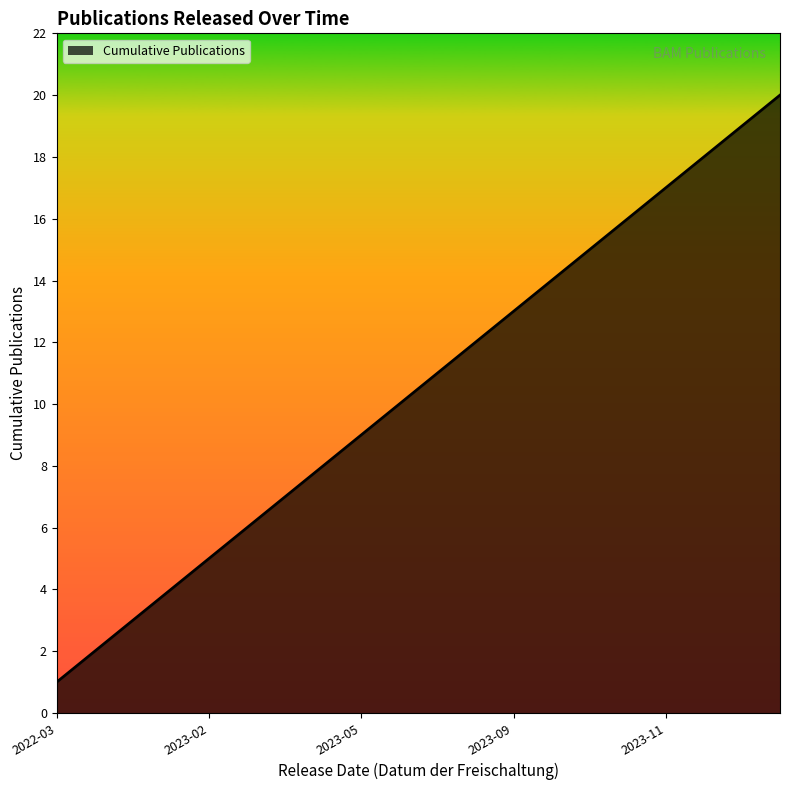

What is the greatest value displayed?

20